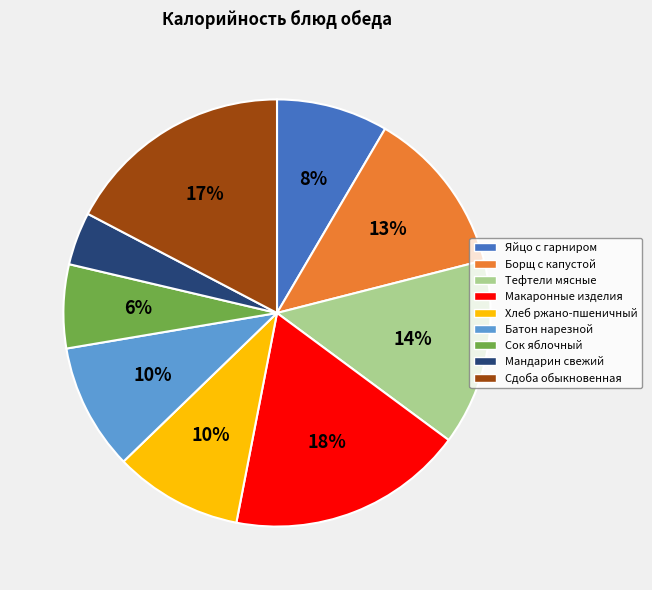

How many slices are in this pie chart?

9